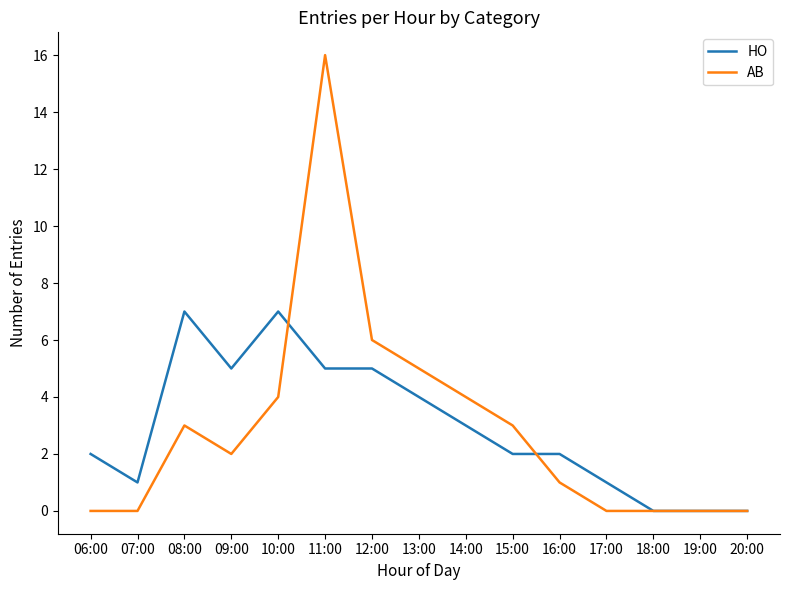

Rank the series at 08:00 from lowest to highest value.

AB, HO